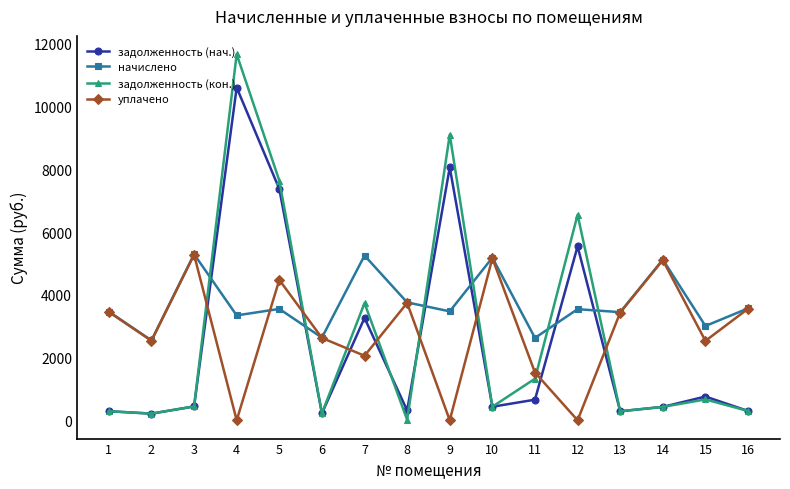

The уплачено series shows 5565.4 at 16. True or false?

False